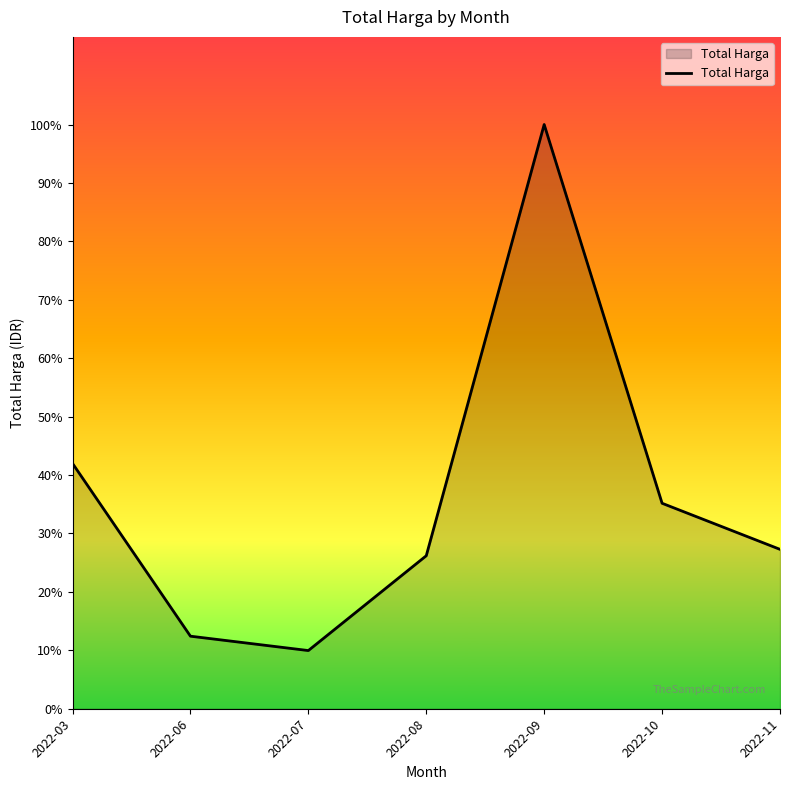

The value at 2022-11 is 283111461. True or false?

False